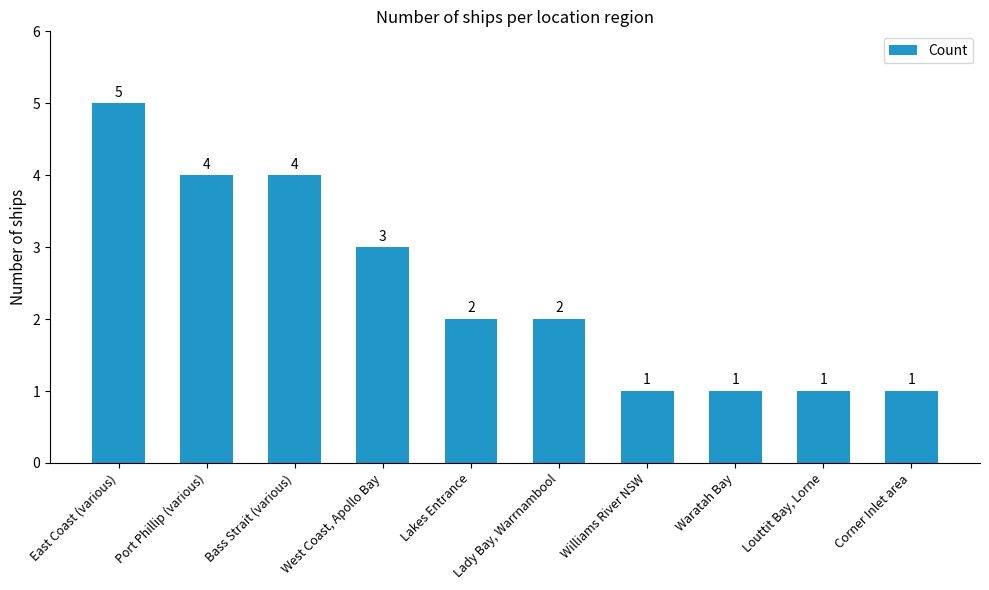

Reading left to right, list all the values displayed in this chart.

East Coast (various)=5	Port Phillip (various)=4	Bass Strait (various)=4	West Coast, Apollo Bay=3	Lakes Entrance=2	Lady Bay, Warrnambool=2	Williams River NSW=1	Waratah Bay=1	Louttit Bay, Lorne=1	Corner Inlet area=1